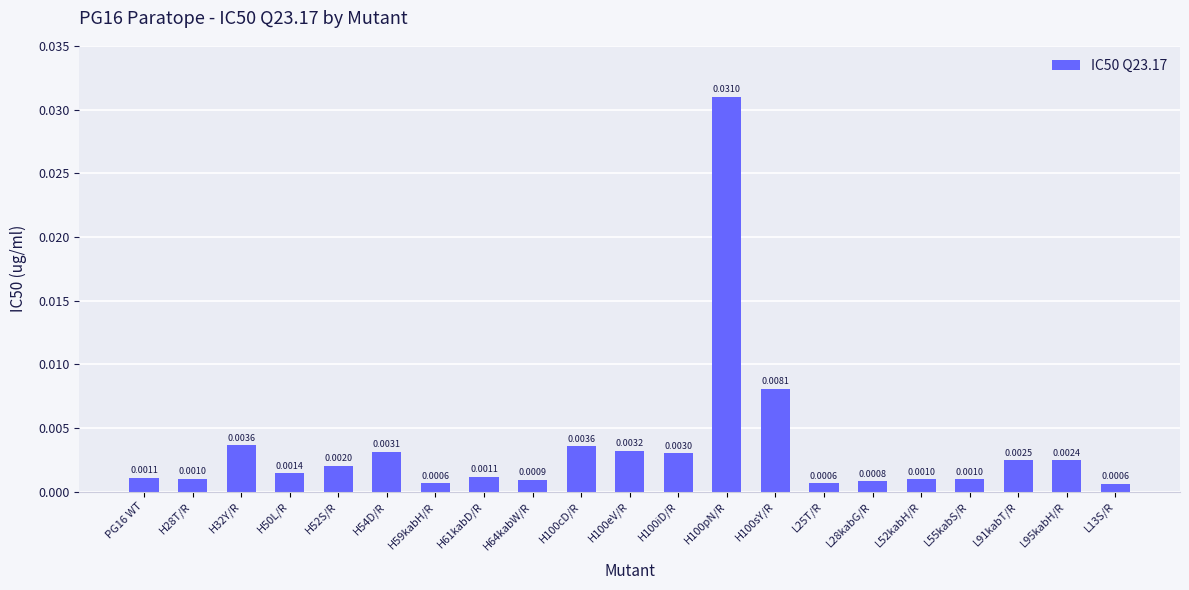

Between H64kabW/R and L52kabH/R, which is larger?

L52kabH/R